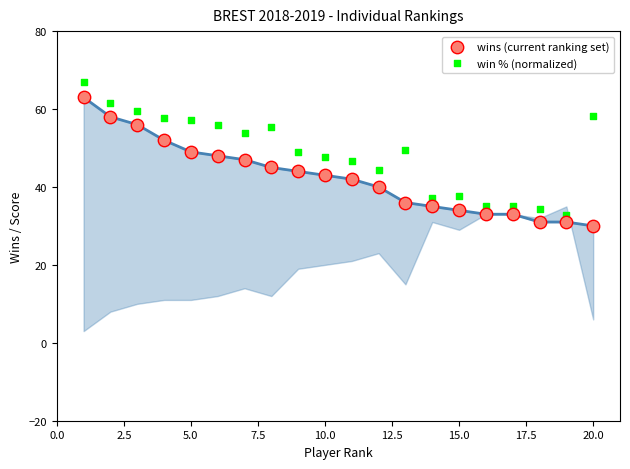

Across all data points, what is the range of Y values (max minus min)?

36.8